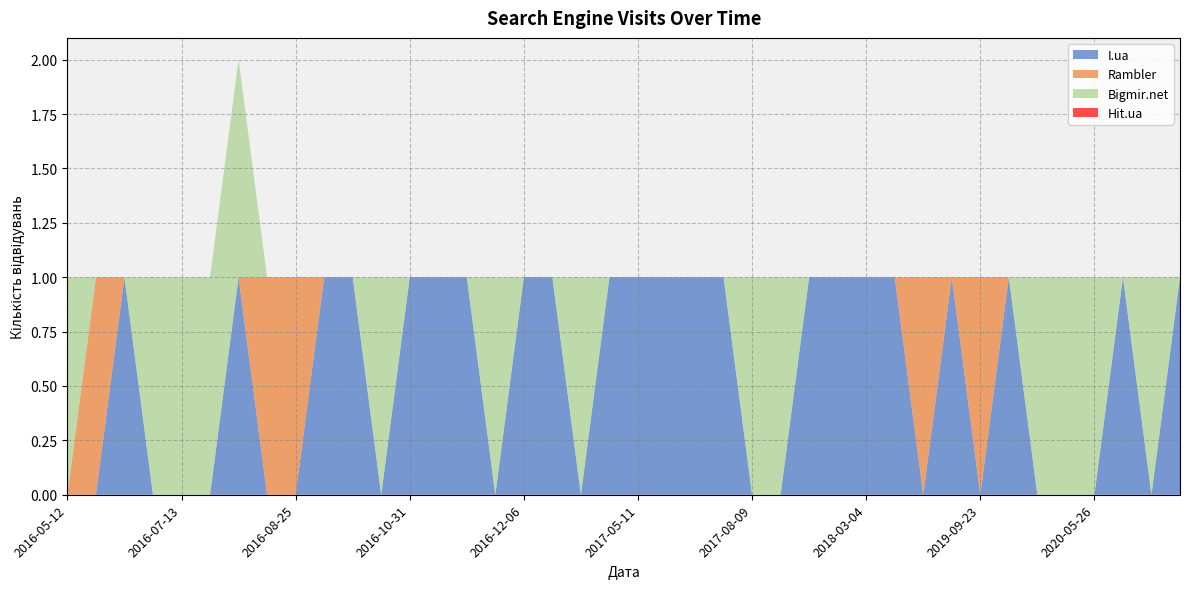

True or false: I.ua has a value of 1 at 2016-05-12.

False